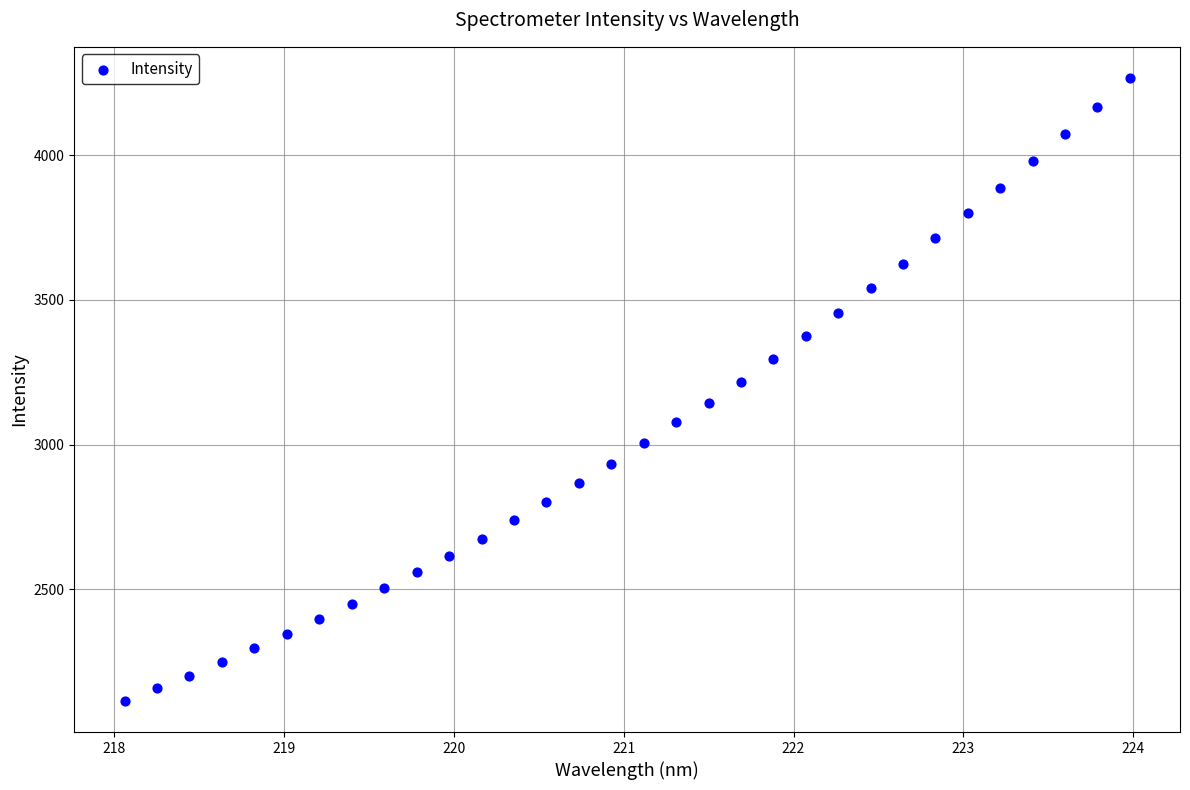

What is the range of Y values (max minus min)?

2152.7